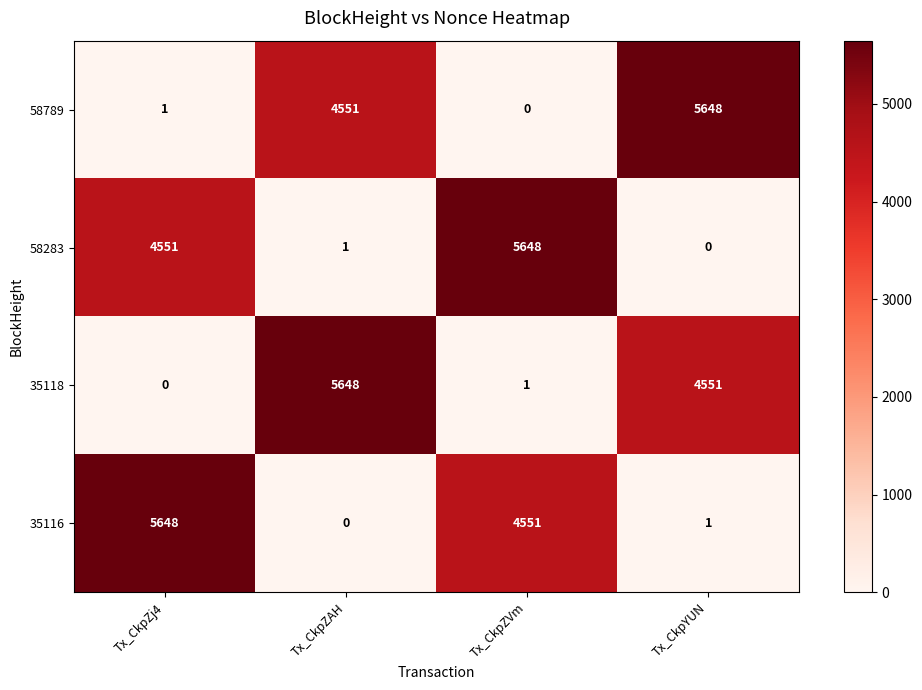

At how many categories does at least one series exceed 5122?

4